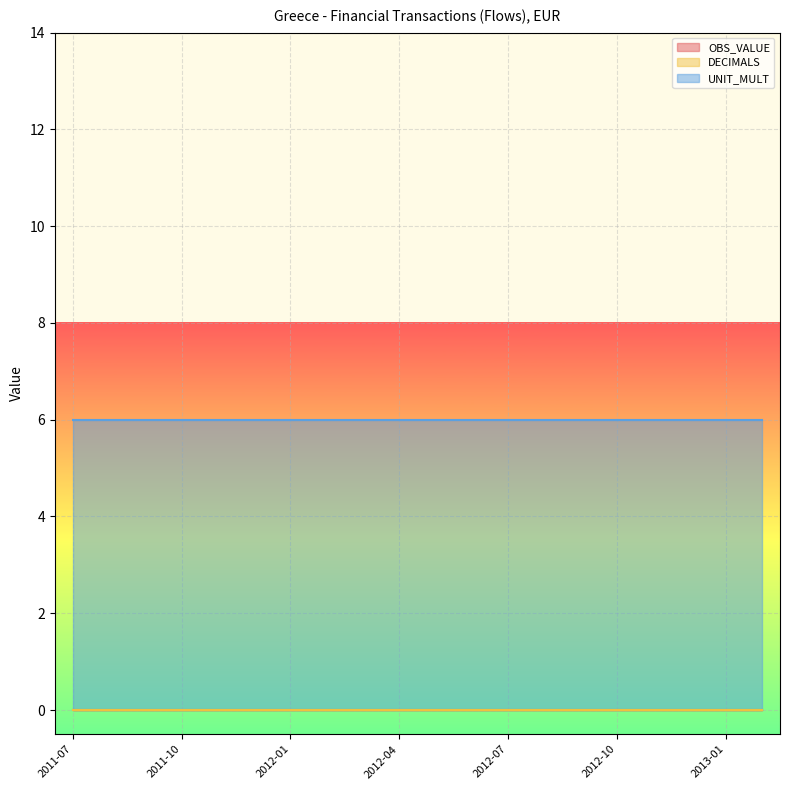

Rank the categories by OBS_VALUE value from highest to lowest.

2011-07, 2011-08, 2011-09, 2011-10, 2011-11, 2011-12, 2012-01, 2012-02, 2012-03, 2012-04, 2012-05, 2012-06, 2012-07, 2012-08, 2012-09, 2012-10, 2012-11, 2012-12, 2013-01, 2013-02